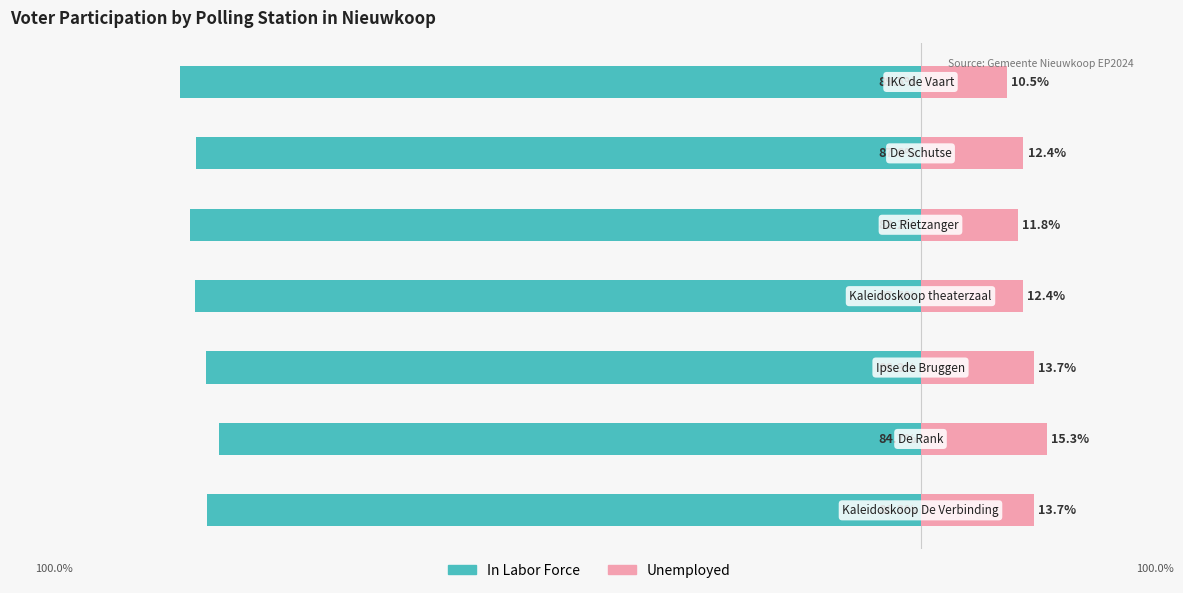

Between 1 and 2, which series saw the biggest shift?

In Labor Force